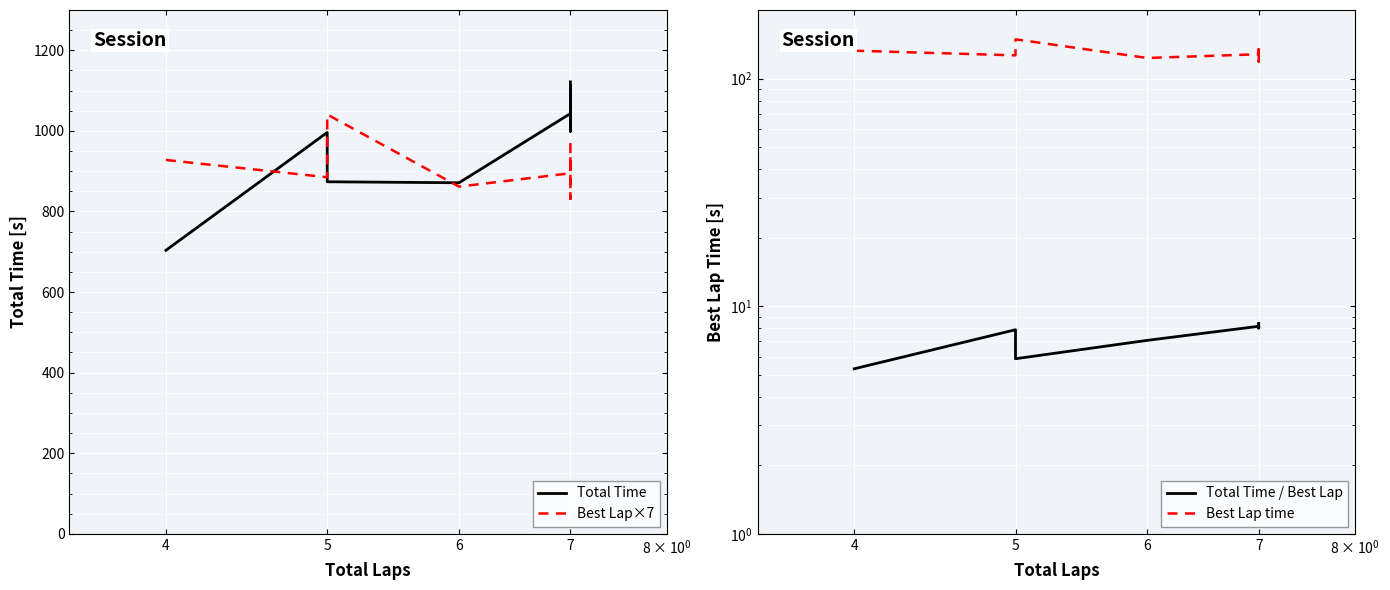

Is the value of Best Lap time at 7 greater than the value of Total Time / Best Lap at 6?

Yes